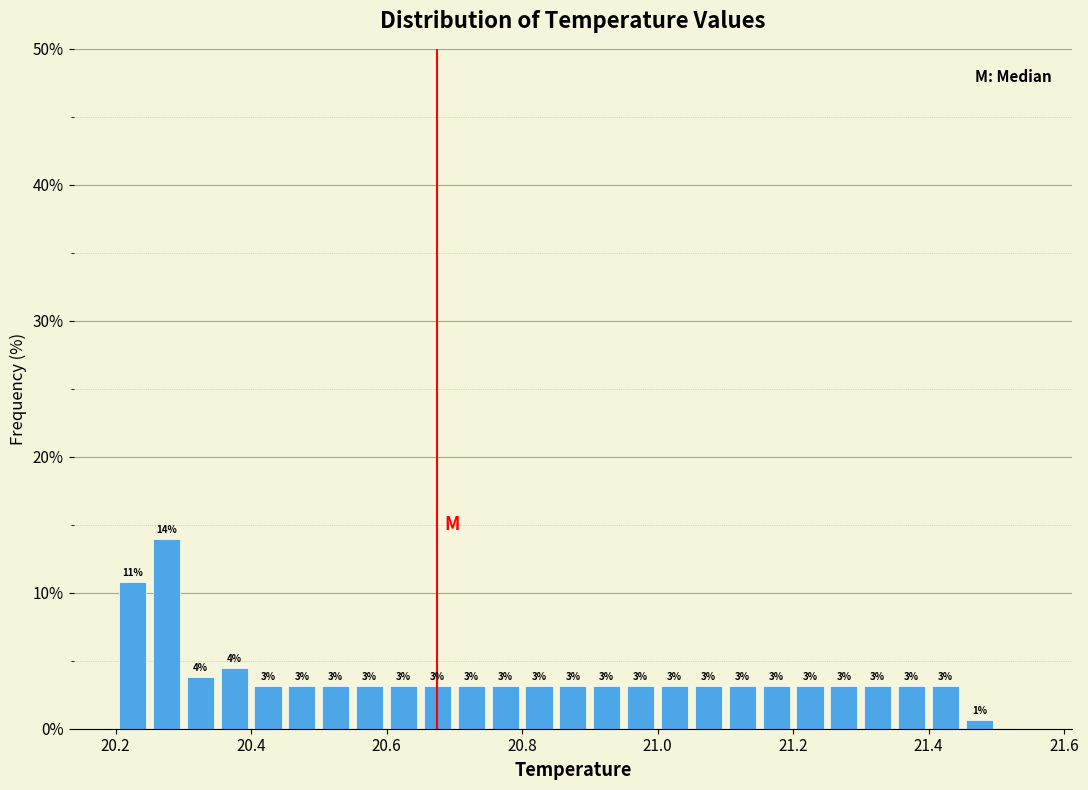

Around what value on the x-axis is the tallest bar? Give the approximate position of its centre, as read against the axis.

20.28